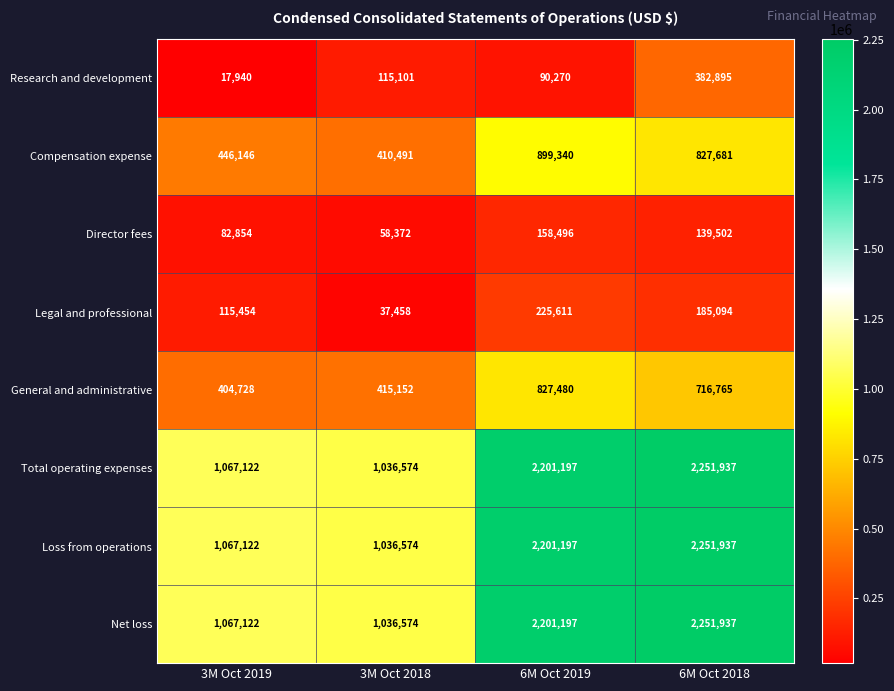

At how many categories does at least one series exceed 234402?

4